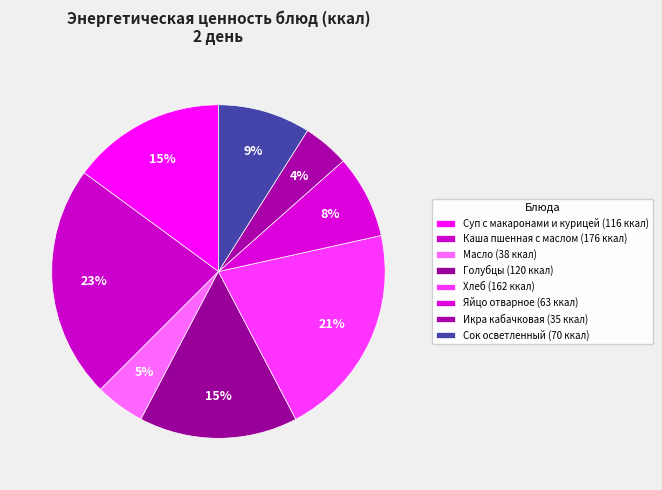

What is the change in value from Голубцы to Икра кабачковая?

-85.0